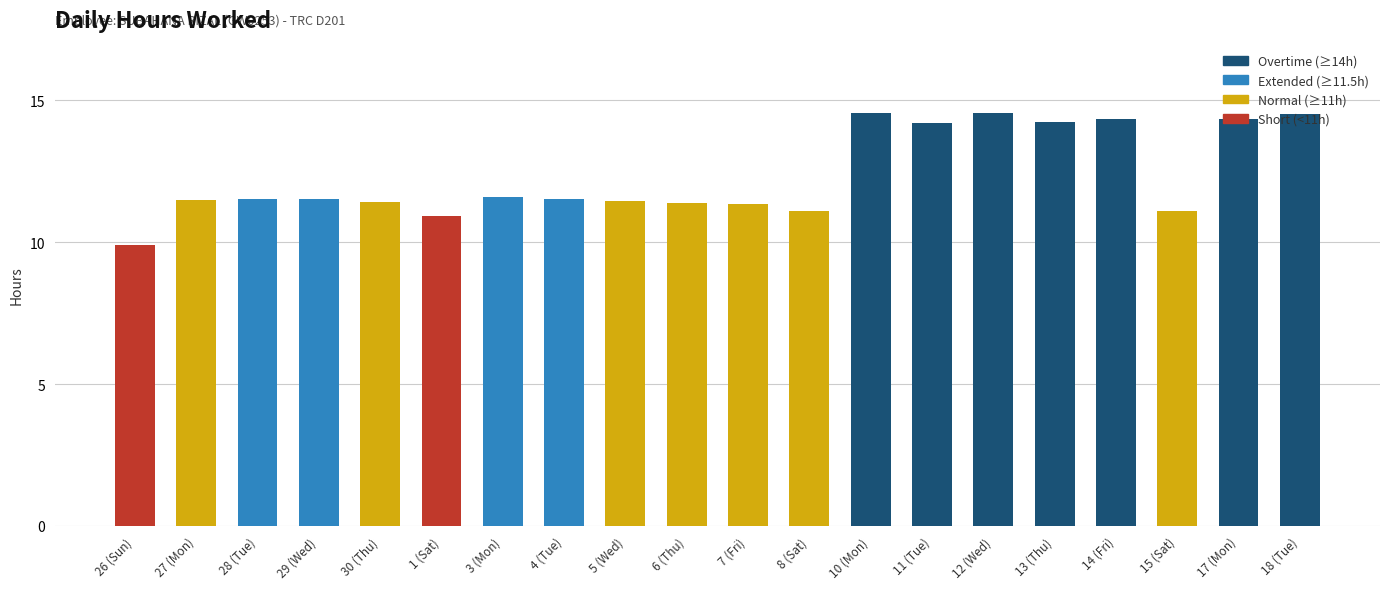

What is the average value?

12.4